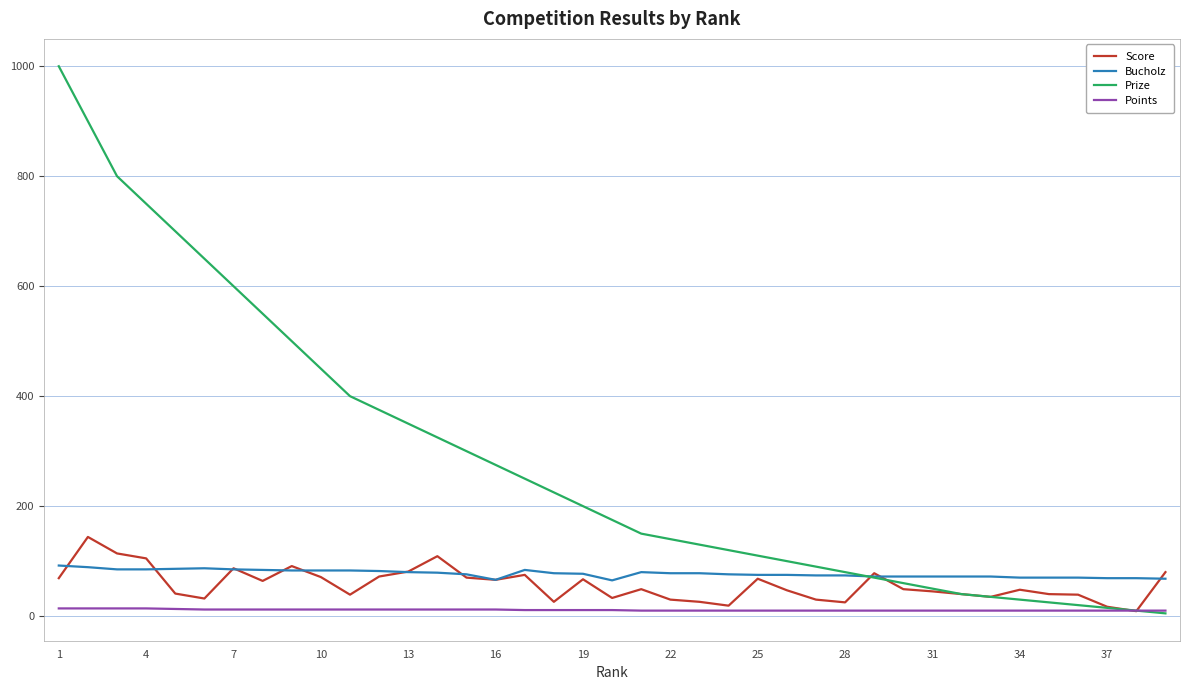

Which series has the largest total across all categories?

Prize